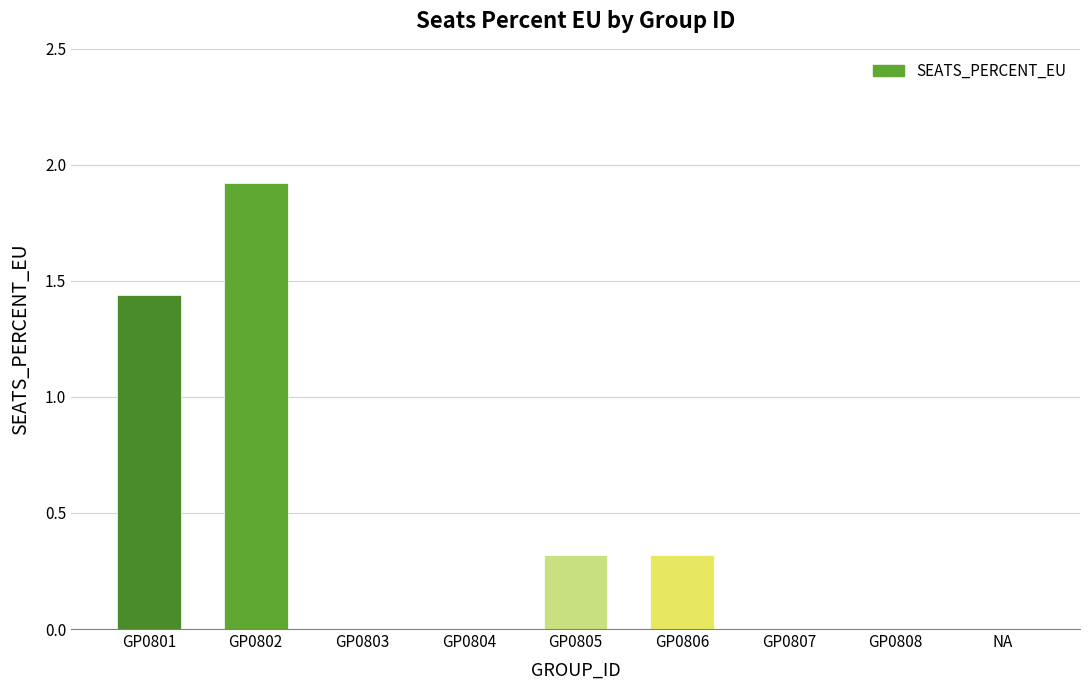

What is the greatest value displayed?

1.9